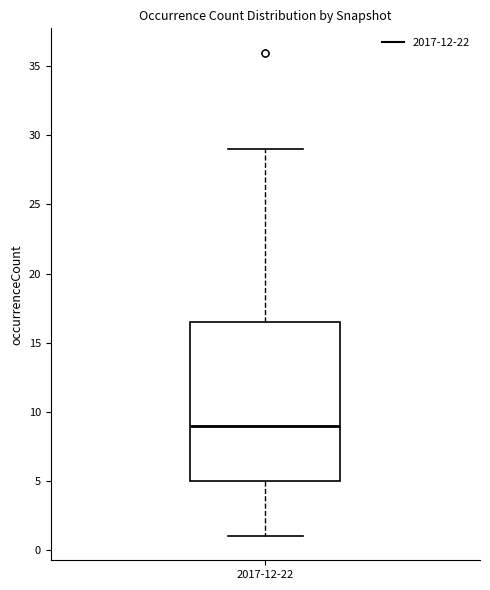

Where does the median line of the box for 2017-12-22 sit on the y-axis? The values are not printed on the chart, so give them approximately, as read against the axis.

9.0